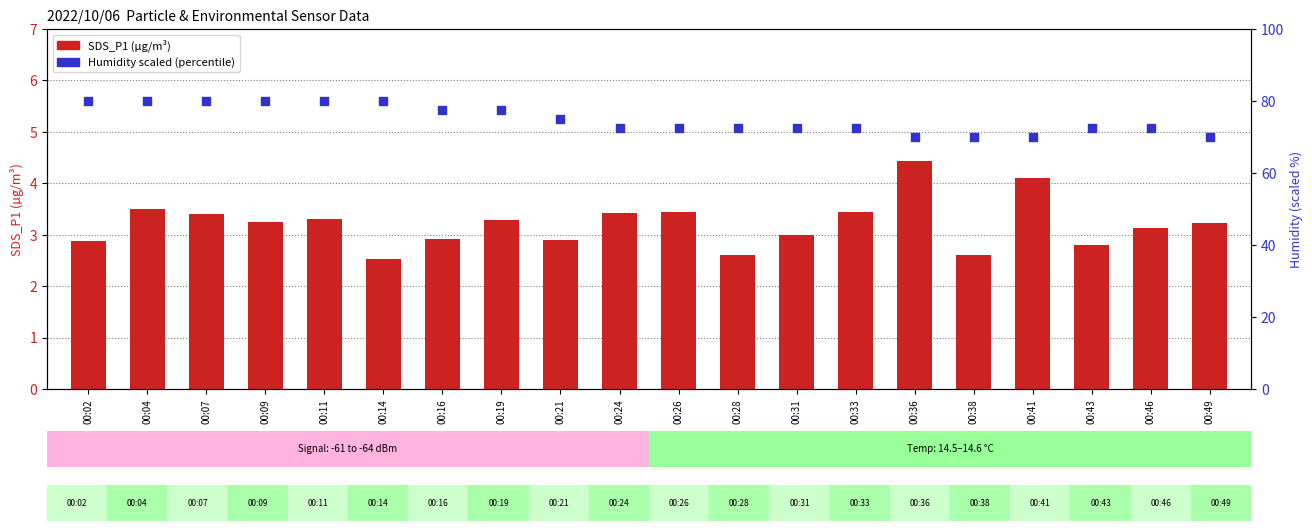

Which series reaches the maximum Y coordinate?

Humidity (scaled)